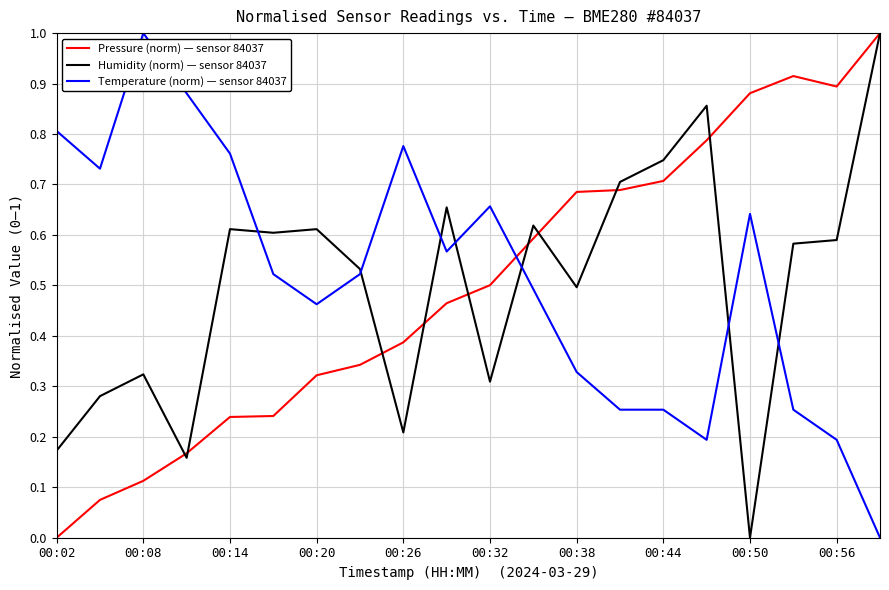

What is the maximum value shown in the chart?

1.0